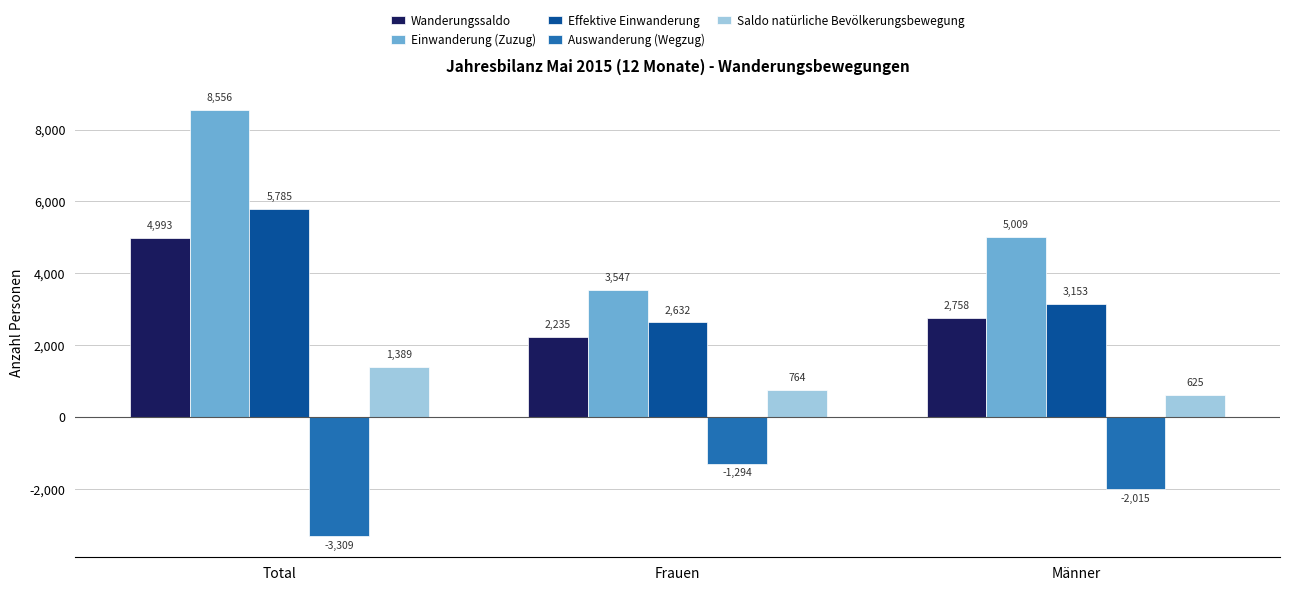

Where is Wanderungssaldo nearest to the value 3614?

Männer